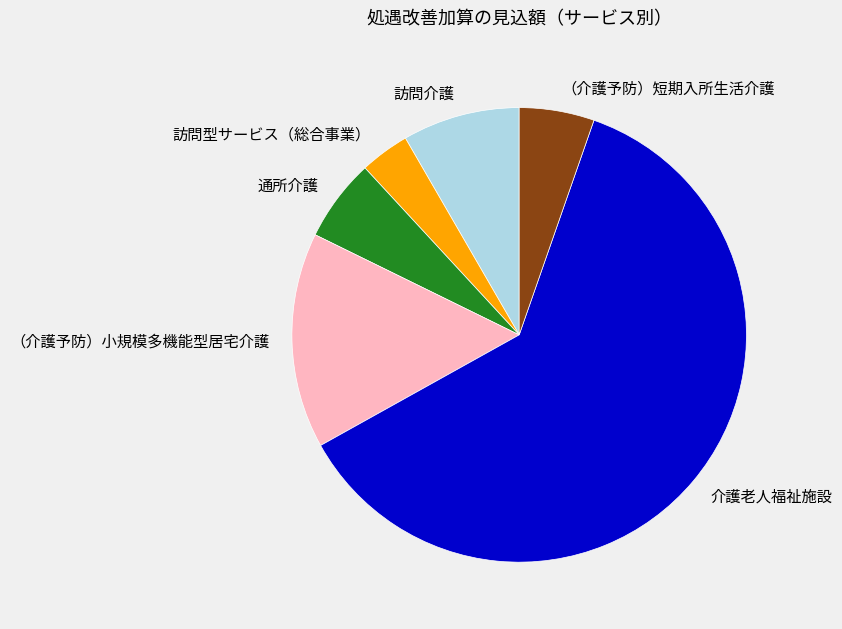

Rank the categories by value from highest to lowest.

介護老人福祉施設, （介護予防）小規模多機能型居宅介護, 訪問介護, 通所介護, （介護予防）短期入所生活介護, 訪問型サービス（総合事業）